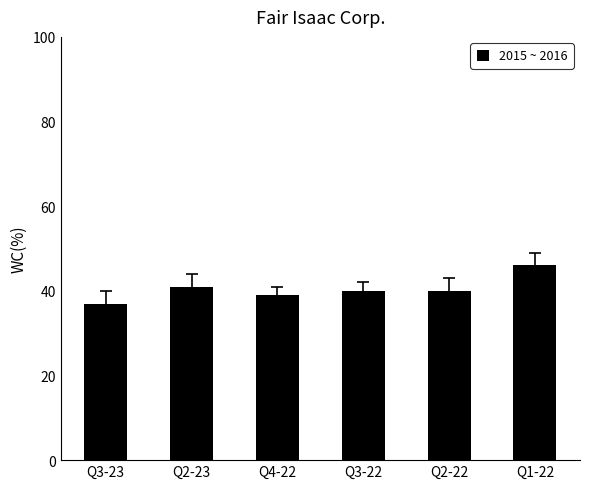

List the labels in order of value, largest first.

Q1-22, Q2-23, Q3-22, Q2-22, Q4-22, Q3-23